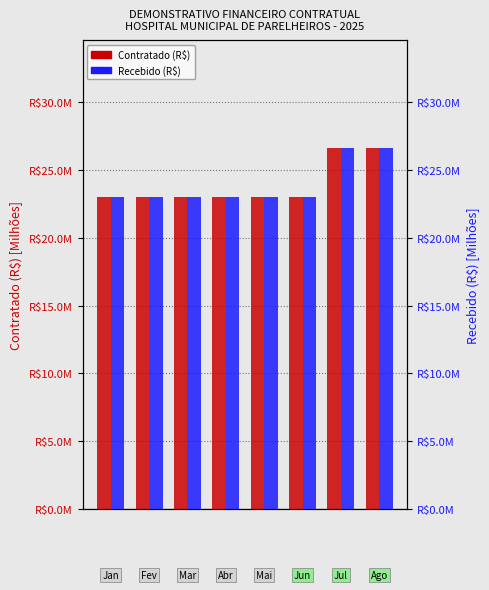

What is the sum of all Recebido (R$) values?

191.5